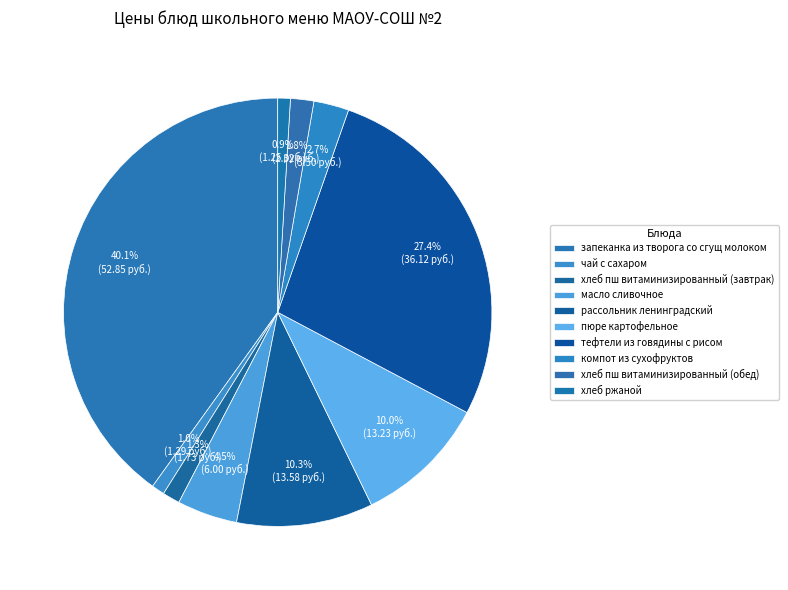

How many segments does this pie chart have?

10